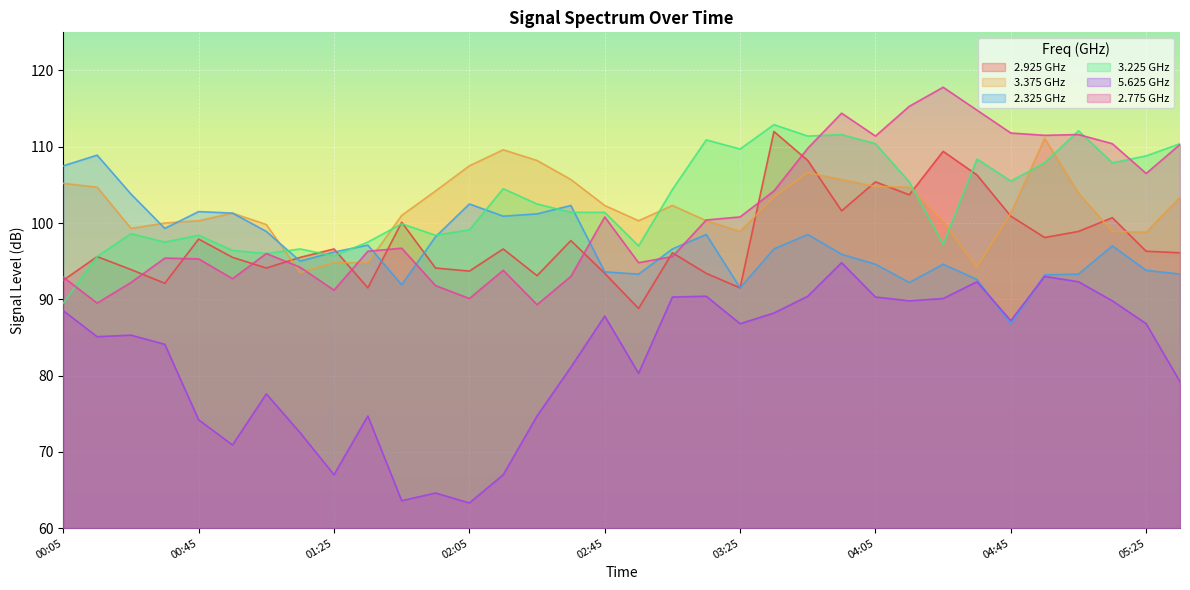

What is the difference between the maximum and minimum values in the 5.625 series?

31.5